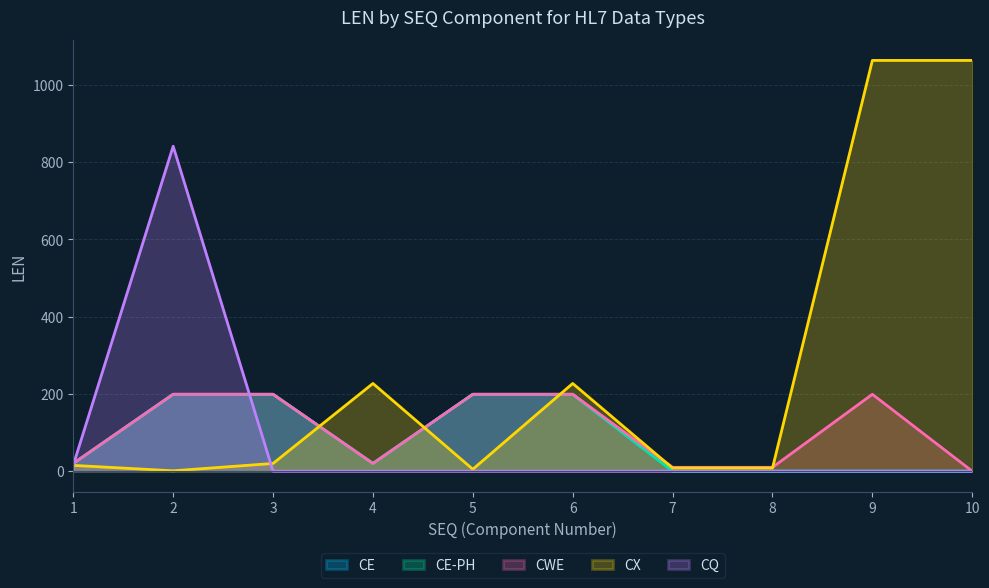

The CQ series shows 581 at 9. True or false?

False